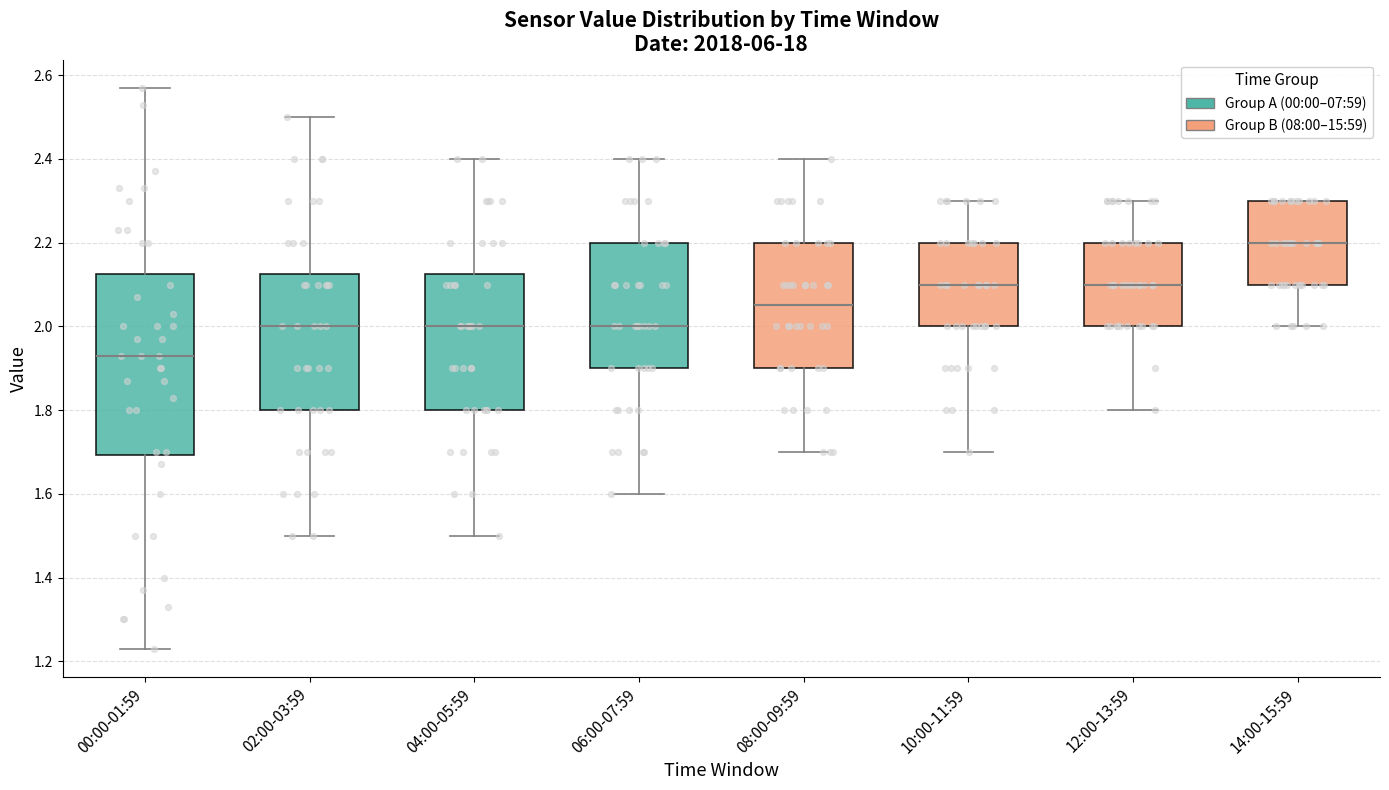

Which box's median line is the lowest?

00:00-01:59